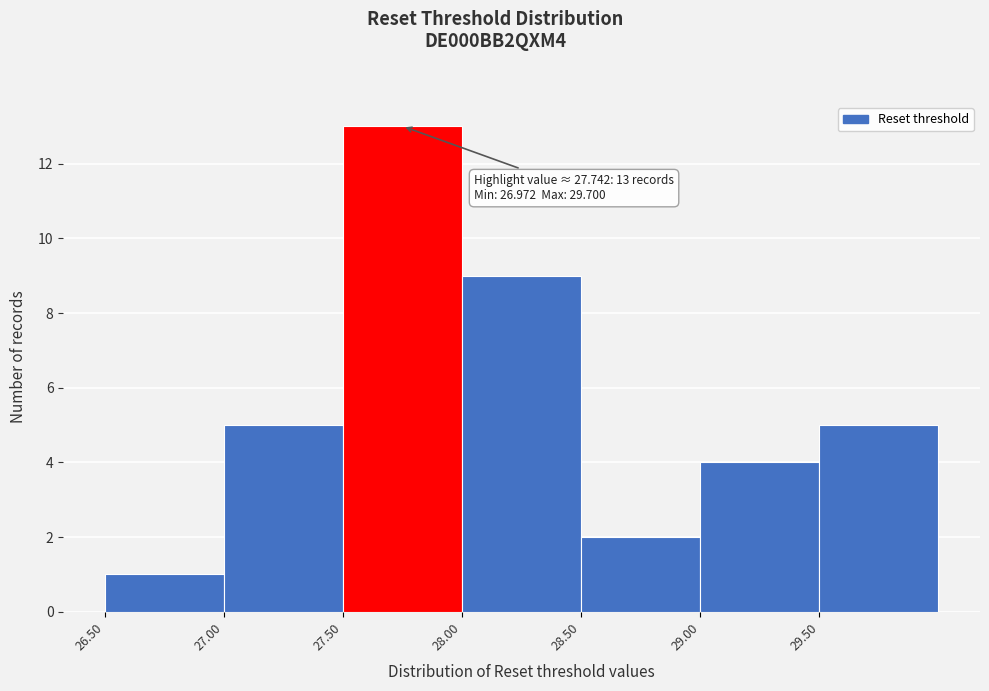

Which range on the x-axis has the tallest bar?

27.5 to 28.0